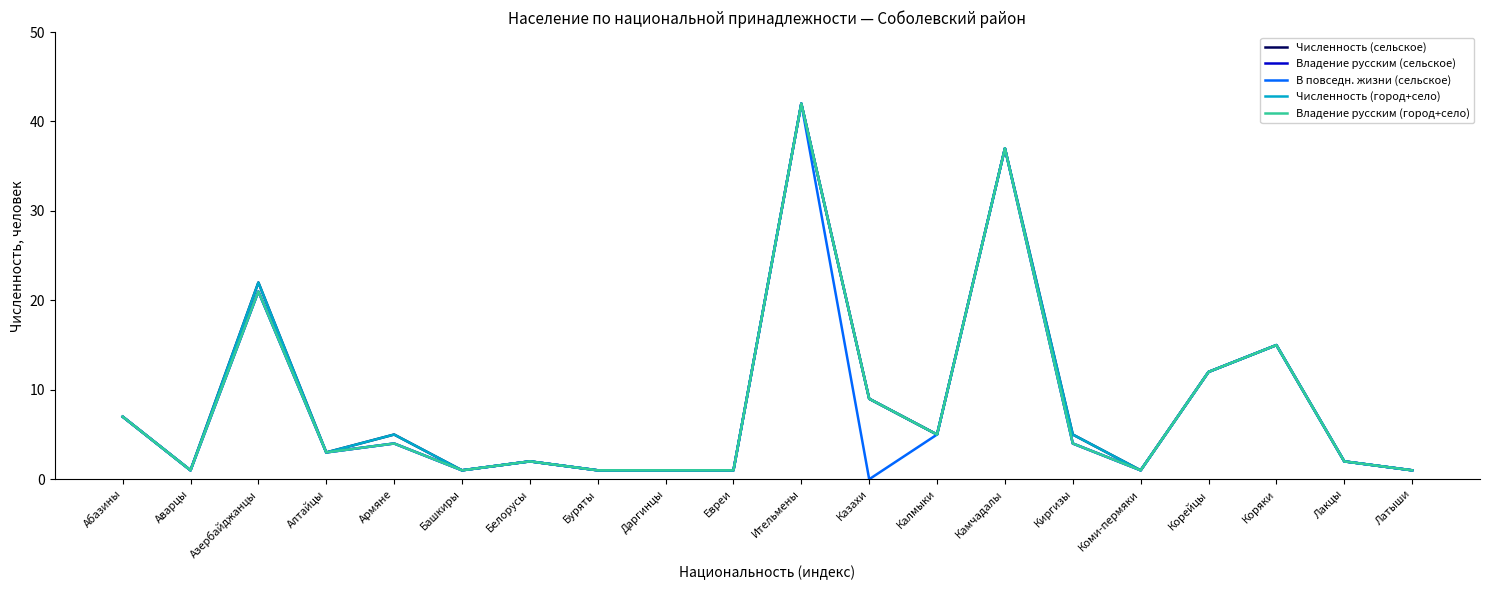

Reading left to right, extract all data points from this chart.

Численность (сельское): Абазины=7	Аварцы=1	Азербайджанцы=22	Алтайцы=3	Армяне=5	Башкиры=1	Белорусы=2	Буряты=1	Даргинцы=1	Евреи=1	Ительмены=42	Казахи=9	Калмыки=5	Камчадалы=37	Киргизы=5	Коми-пермяки=1	Корейцы=12	Коряки=15	Лакцы=2	Латыши=1
Владение русским (сельское): Абазины=7	Аварцы=1	Азербайджанцы=21	Алтайцы=3	Армяне=4	Башкиры=1	Белорусы=2	Буряты=1	Даргинцы=1	Евреи=1	Ительмены=42	Казахи=9	Калмыки=5	Камчадалы=37	Киргизы=4	Коми-пермяки=1	Корейцы=12	Коряки=15	Лакцы=2	Латыши=1
В повседн. жизни (сельское): Абазины=7	Аварцы=1	Азербайджанцы=21	Алтайцы=3	Армяне=4	Башкиры=1	Белорусы=2	Буряты=1	Даргинцы=1	Евреи=1	Ительмены=42	Казахи=0	Калмыки=5	Камчадалы=37	Киргизы=4	Коми-пермяки=1	Корейцы=12	Коряки=15	Лакцы=2	Латыши=1
Численность (город+село): Абазины=7	Аварцы=1	Азербайджанцы=22	Алтайцы=3	Армяне=5	Башкиры=1	Белорусы=2	Буряты=1	Даргинцы=1	Евреи=1	Ительмены=42	Казахи=9	Калмыки=5	Камчадалы=37	Киргизы=5	Коми-пермяки=1	Корейцы=12	Коряки=15	Лакцы=2	Латыши=1
Владение русским (город+село): Абазины=7	Аварцы=1	Азербайджанцы=21	Алтайцы=3	Армяне=4	Башкиры=1	Белорусы=2	Буряты=1	Даргинцы=1	Евреи=1	Ительмены=42	Казахи=9	Калмыки=5	Камчадалы=37	Киргизы=4	Коми-пермяки=1	Корейцы=12	Коряки=15	Лакцы=2	Латыши=1